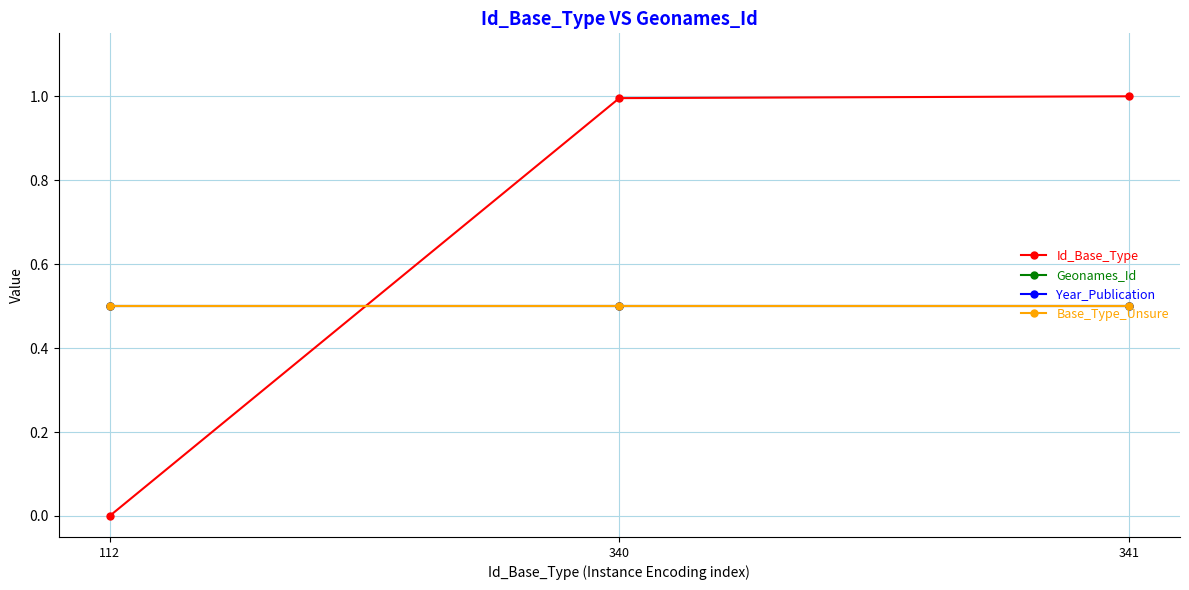

What is the total value across all series at 340?

2.5